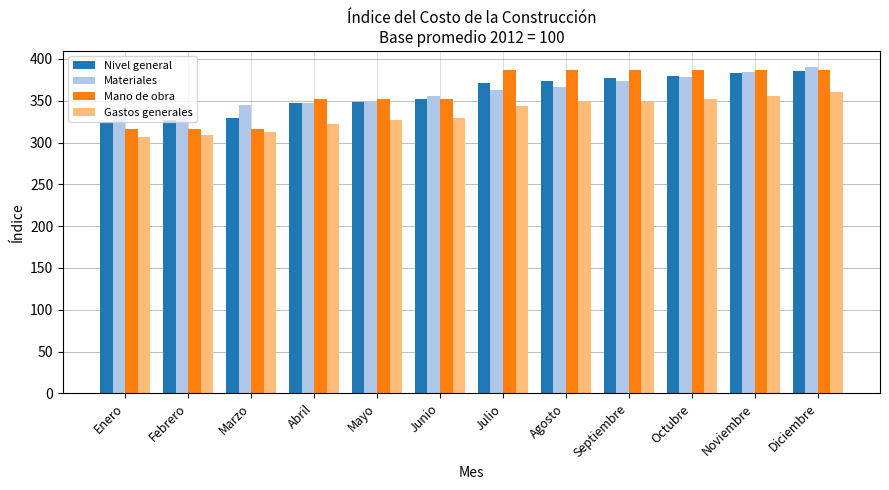

What is the total value across all series at Mayo?

1377.5